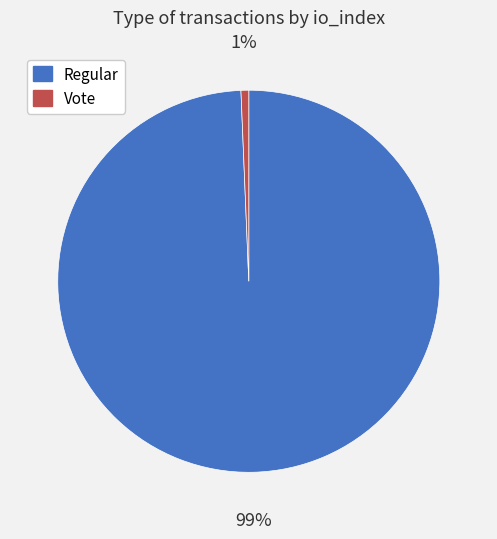

How many slices are in this pie chart?

2